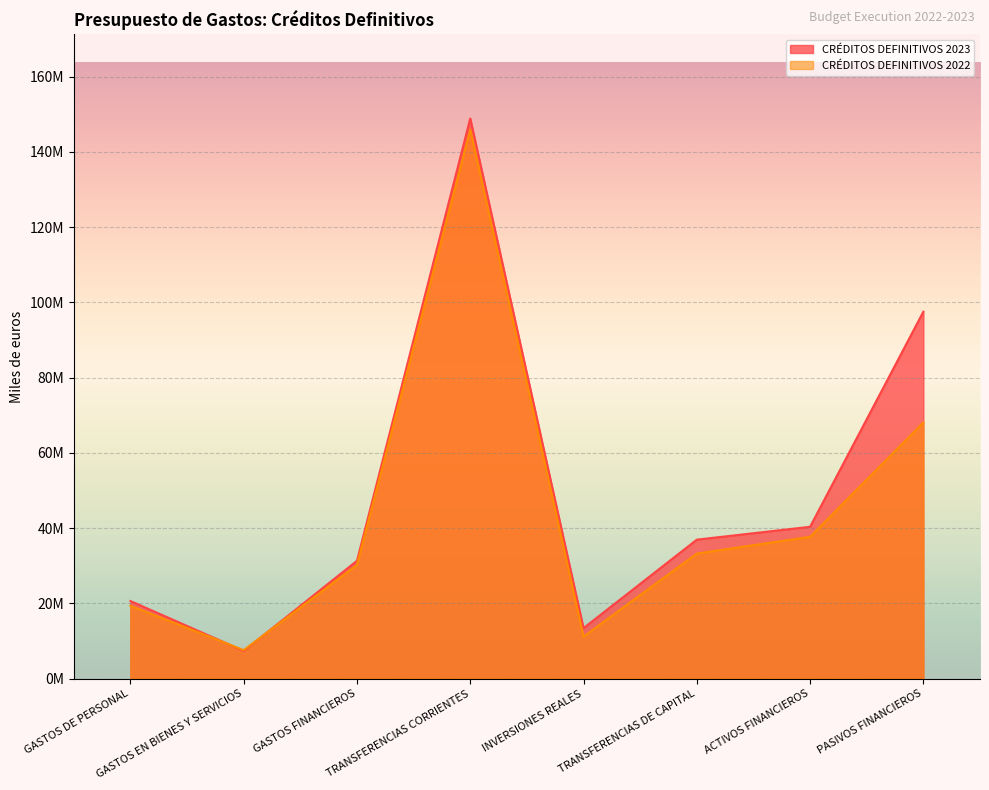

Is the value of CRÉDITOS DEFINITIVOS 2023 at ACTIVOS FINANCIEROS greater than the value of CRÉDITOS DEFINITIVOS 2022 at PASIVOS FINANCIEROS?

No